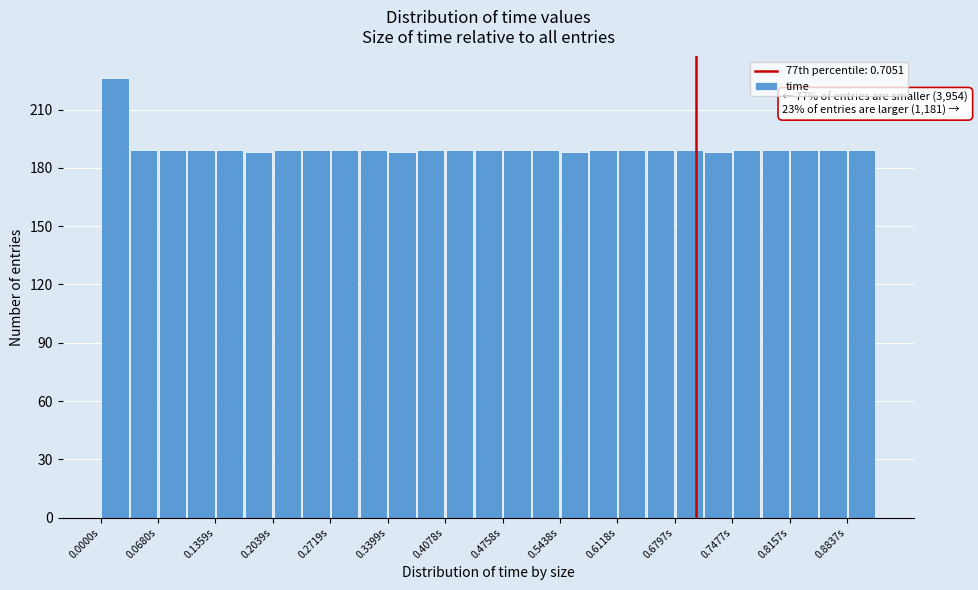

Around what value on the x-axis is the tallest bar? Give the approximate position of its centre, as read against the axis.

0.02